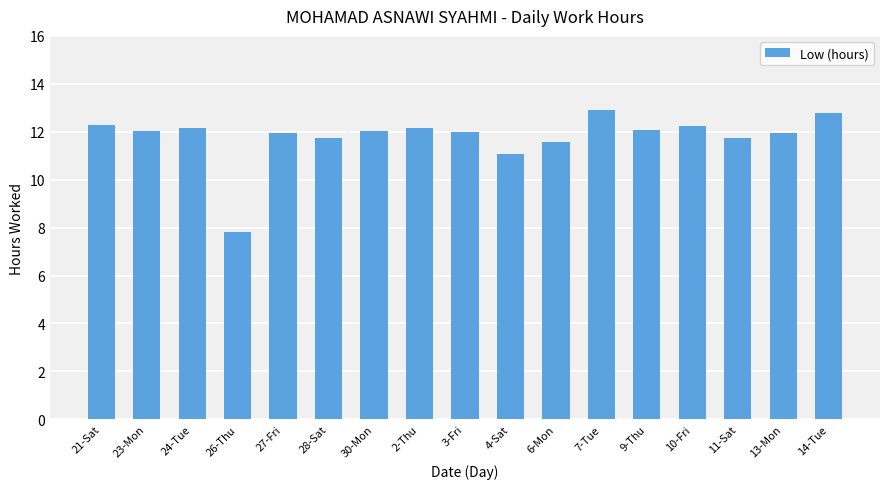

Between 28-Sat and 26-Thu, which is larger?

28-Sat